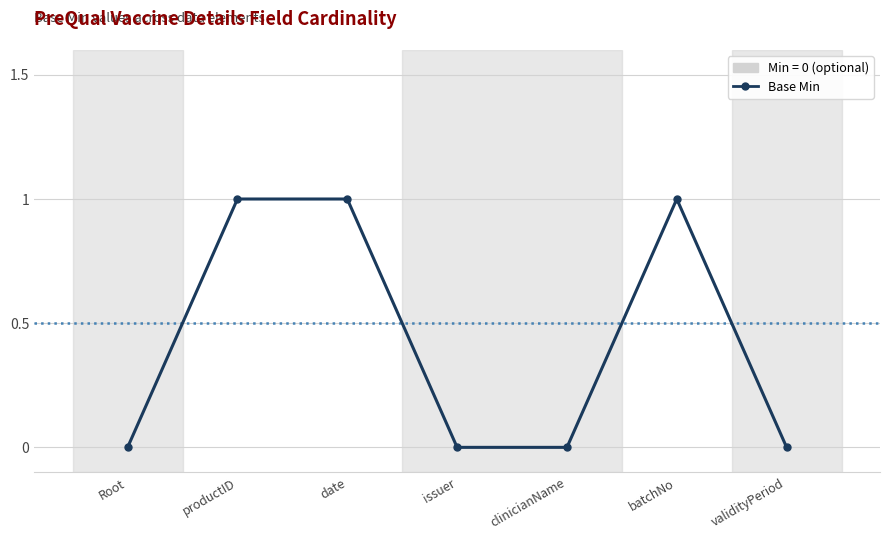

Does the chart have visible grid lines?

Yes